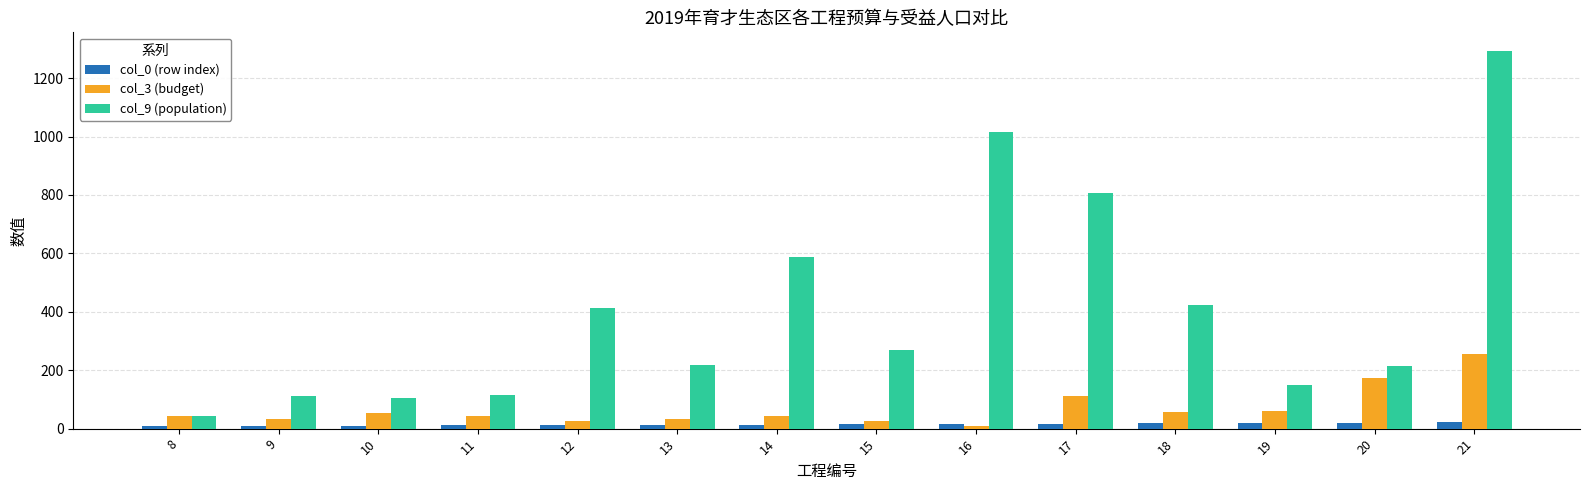

At which category is the sum across all series the highest?

21